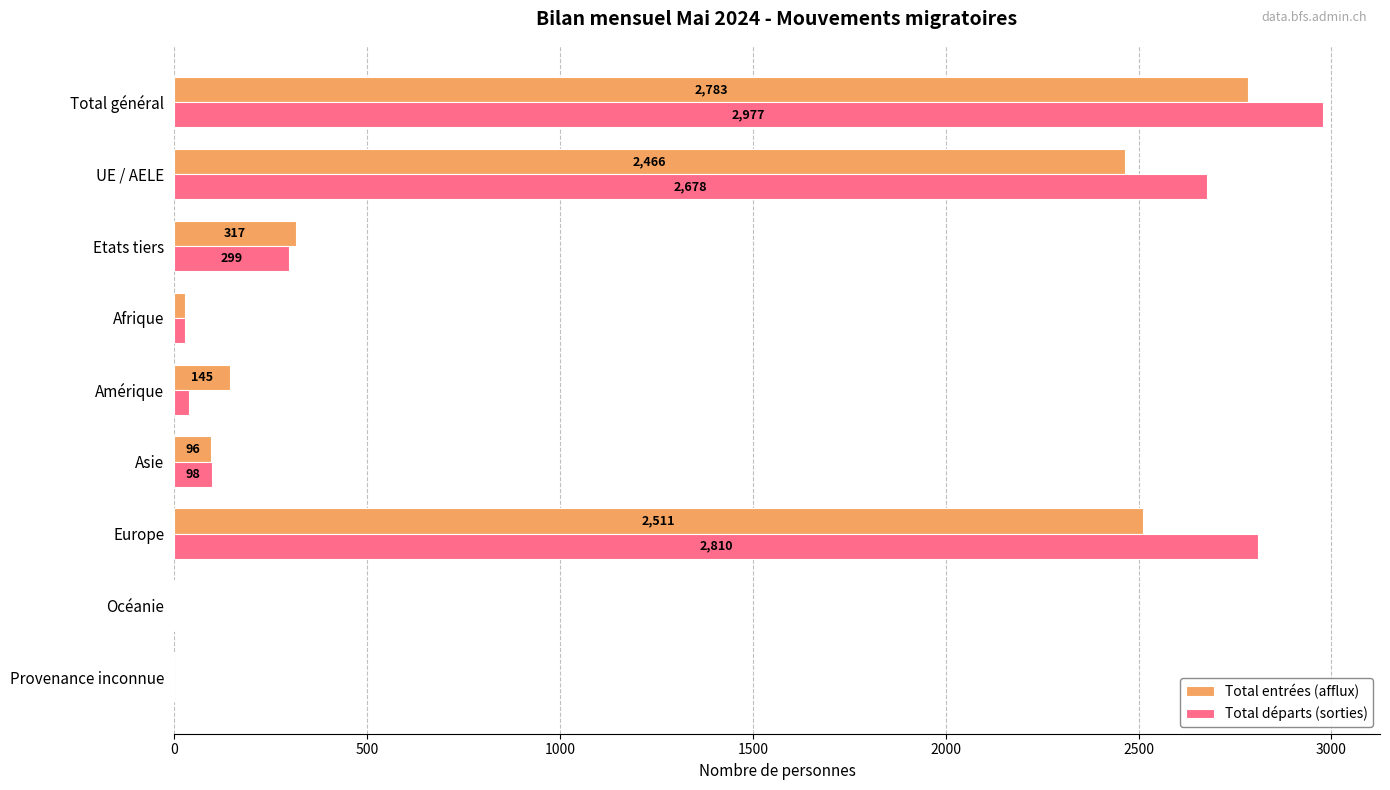

At which category is the sum across all series the highest?

Total général